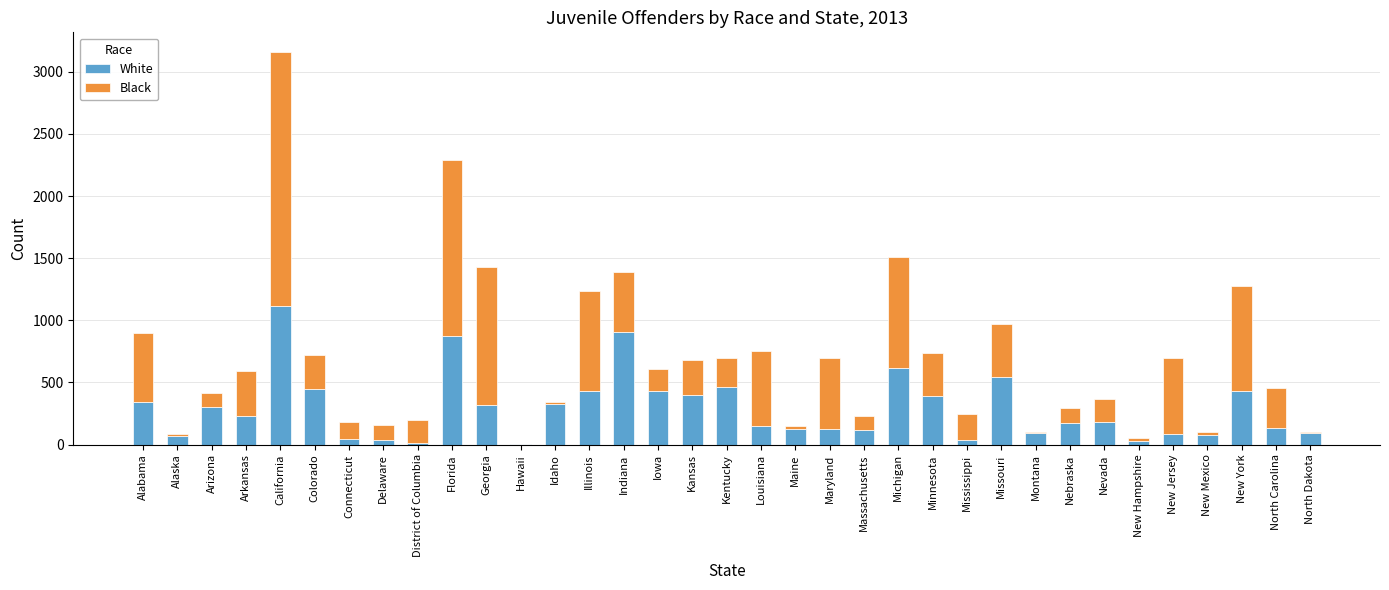

At which label does White reach its peak?

California